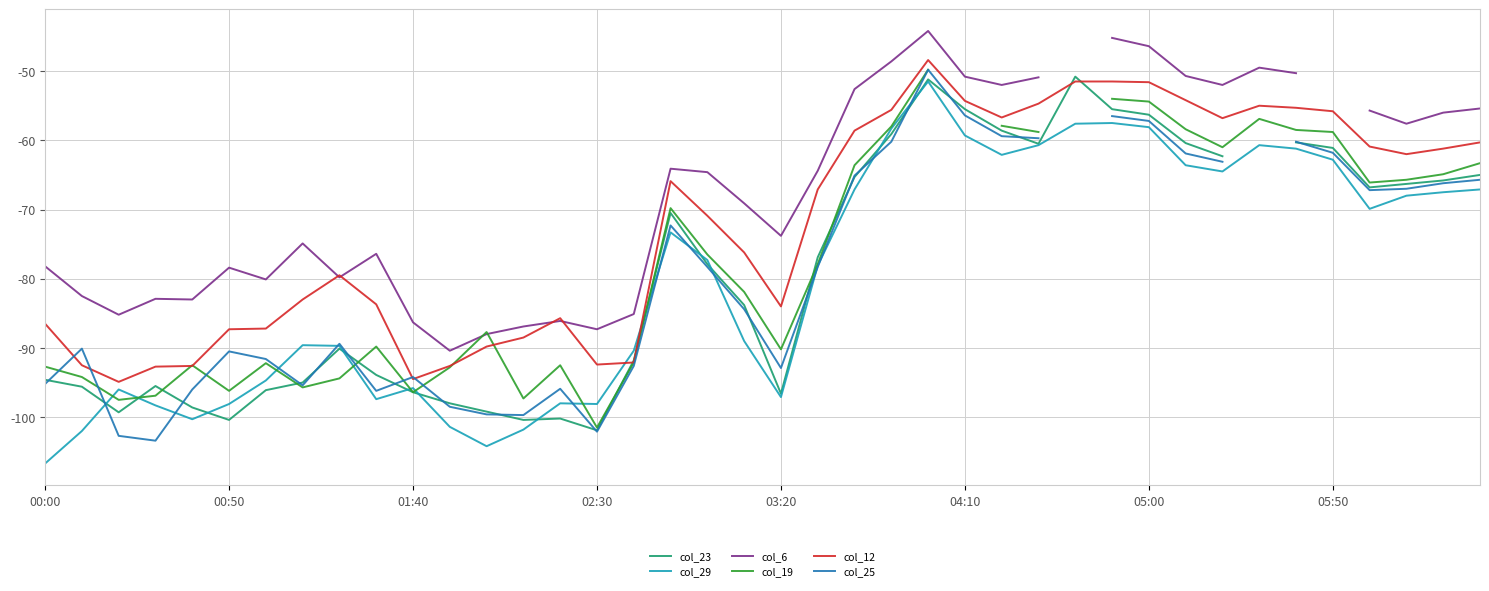

The col_29 series shows -32.7 at 04:10. True or false?

False